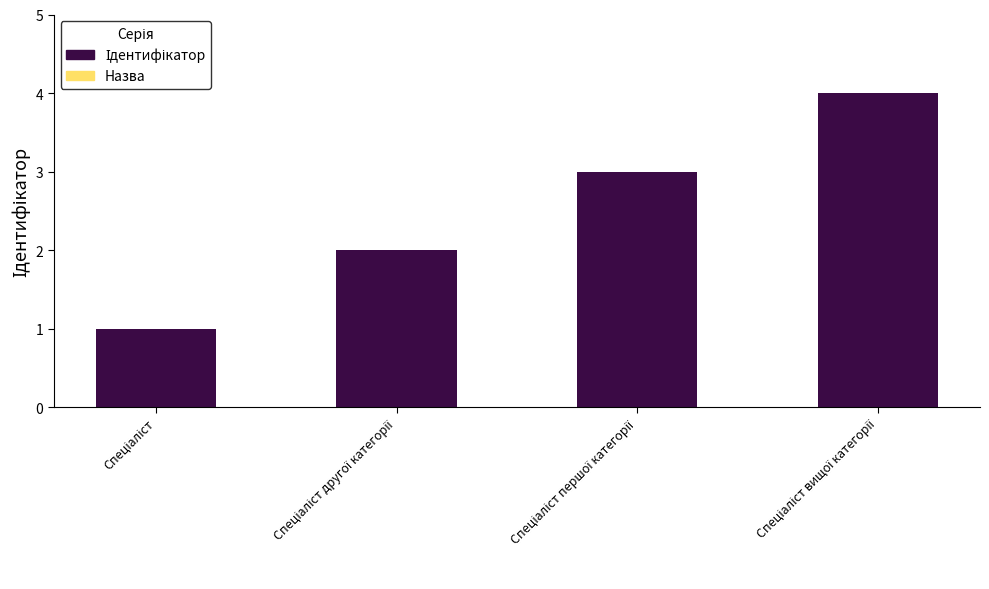

What is the difference between the maximum and minimum values?

3